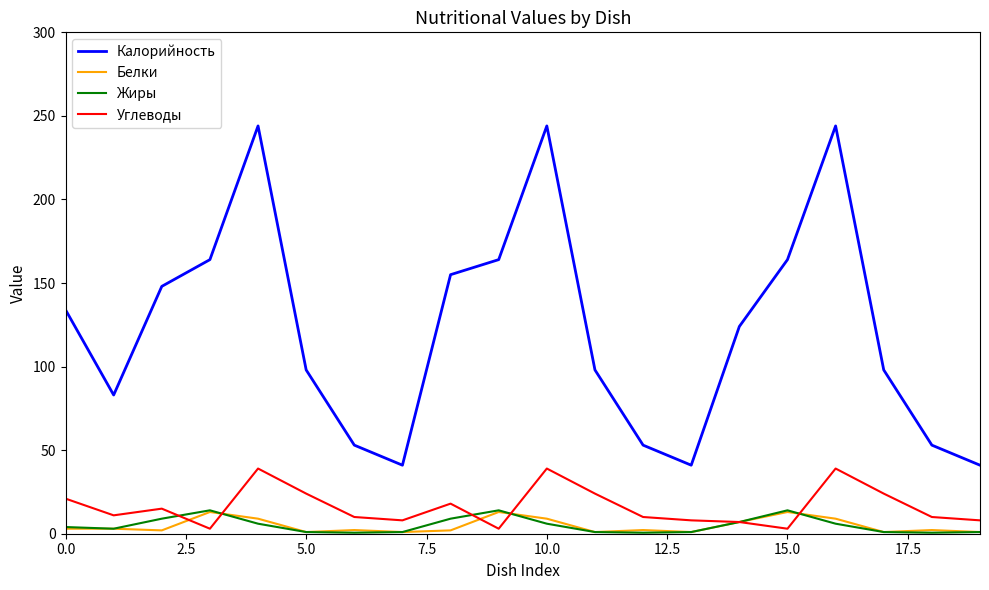

What is the greatest value displayed?

244.0